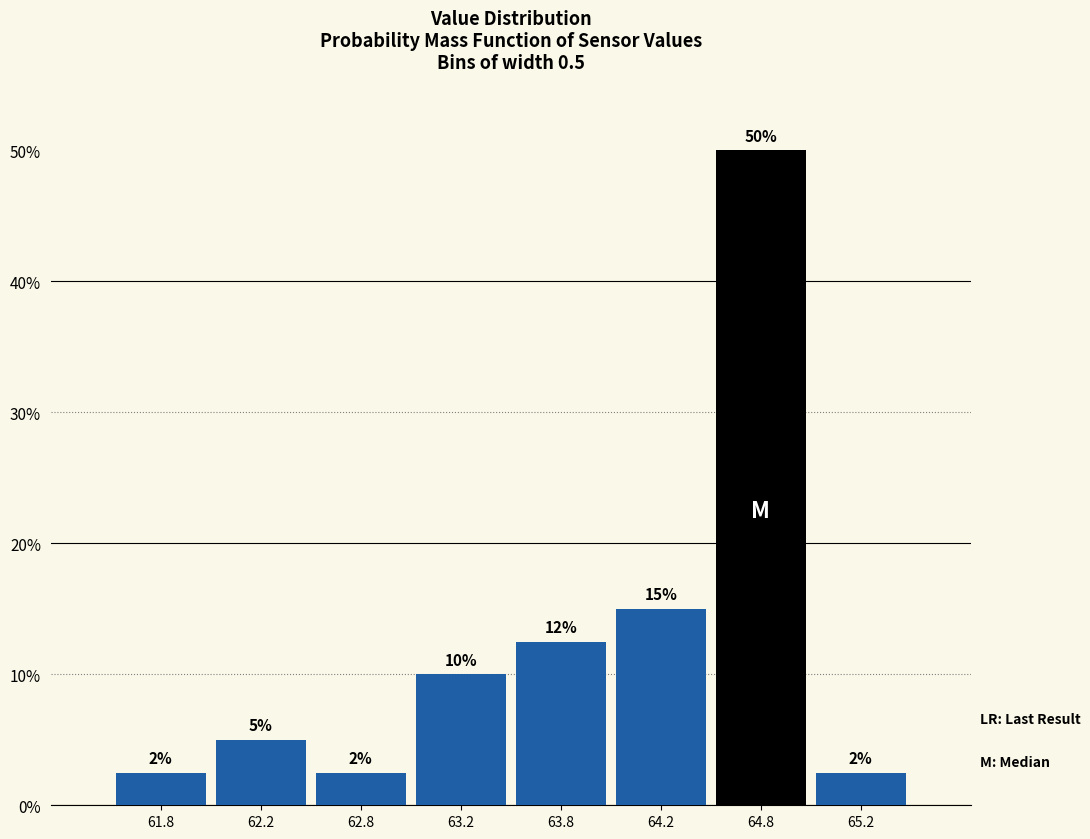

What value does the data have at 65.2?

2.5